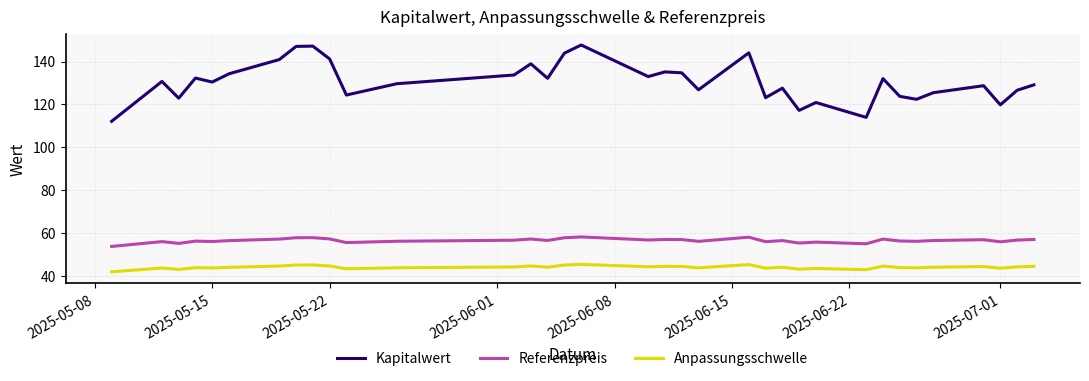

What is the smallest value displayed?

41.9